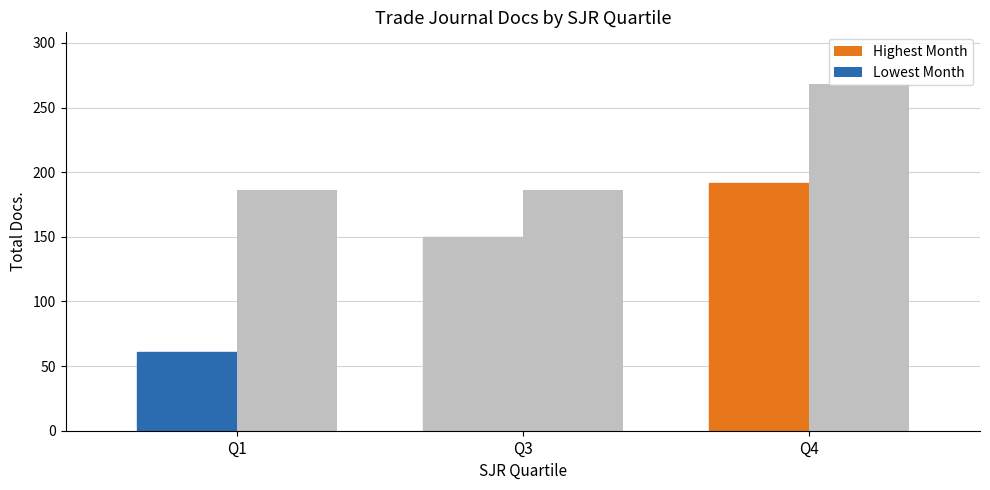

How many bars are there in total?

6